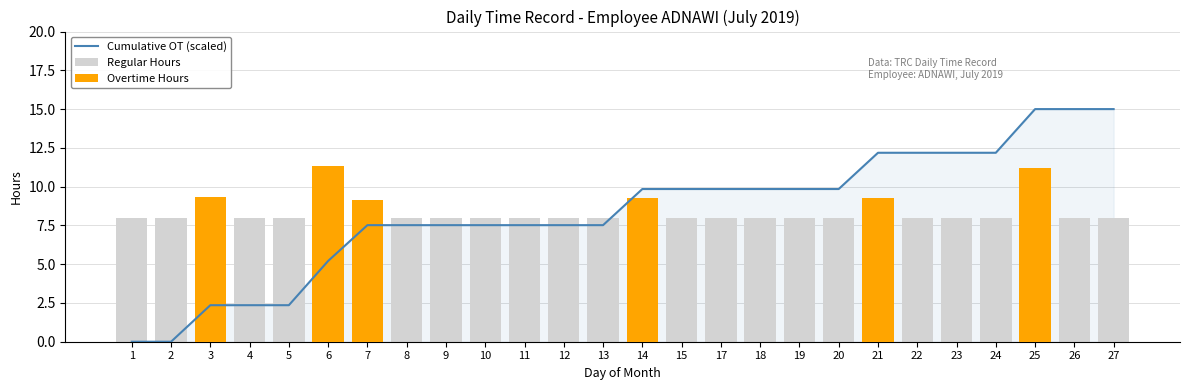

How many values in the Overtime Hours series exceed 0?

6